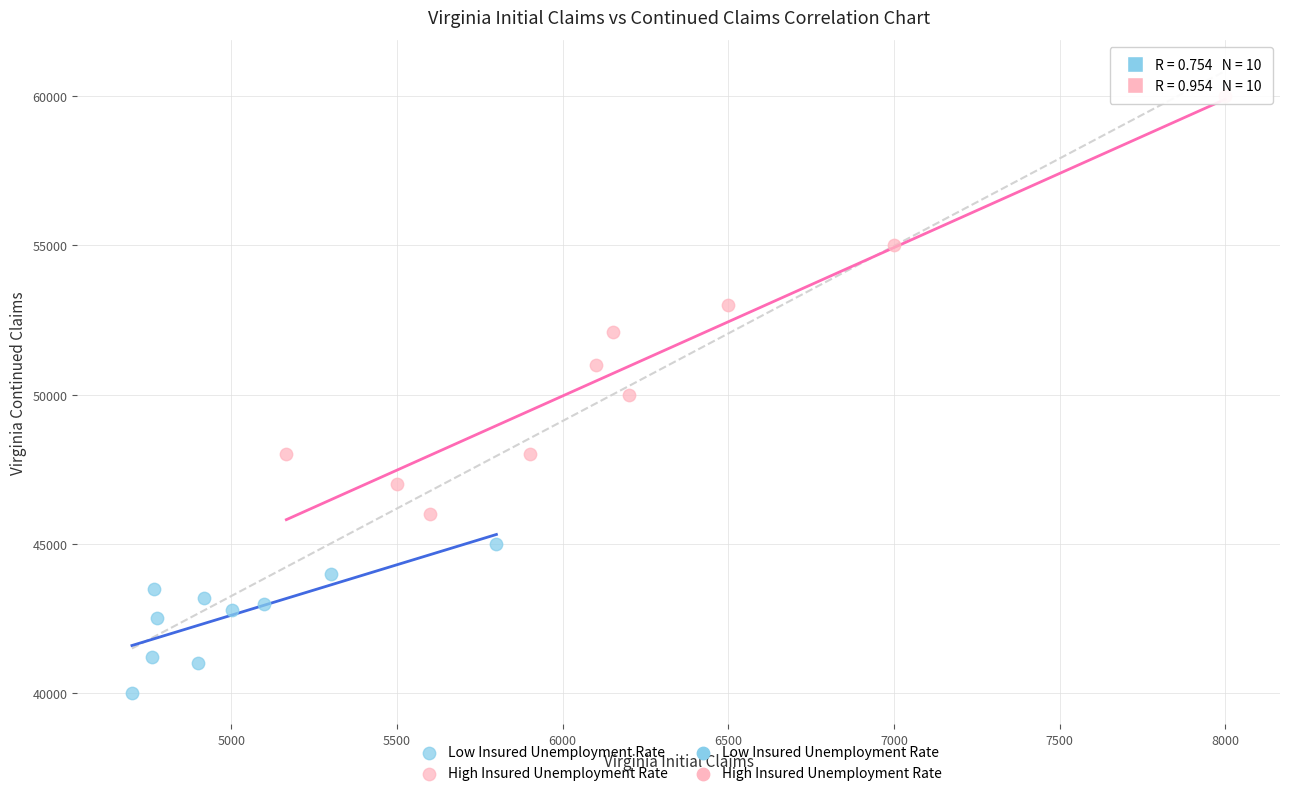

Which series reaches the minimum Y coordinate?

Low Insured Unemployment Rate